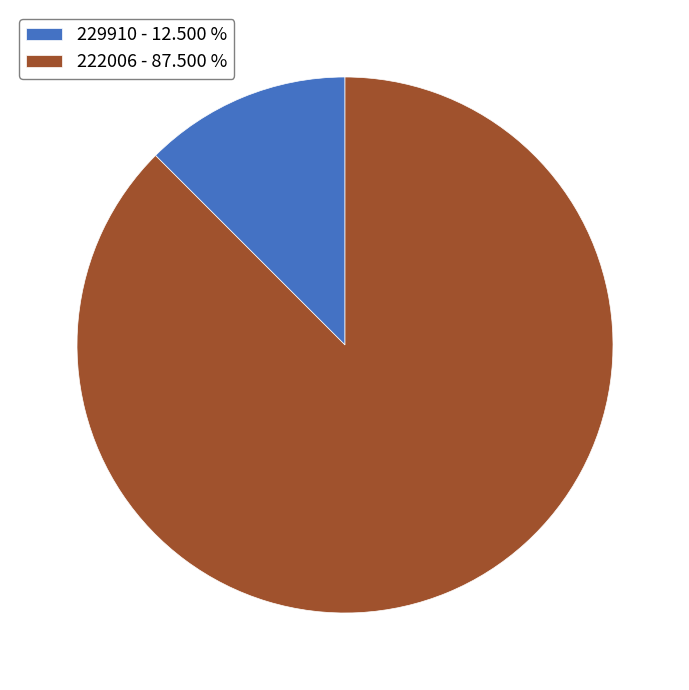

How many segments does this pie chart have?

2